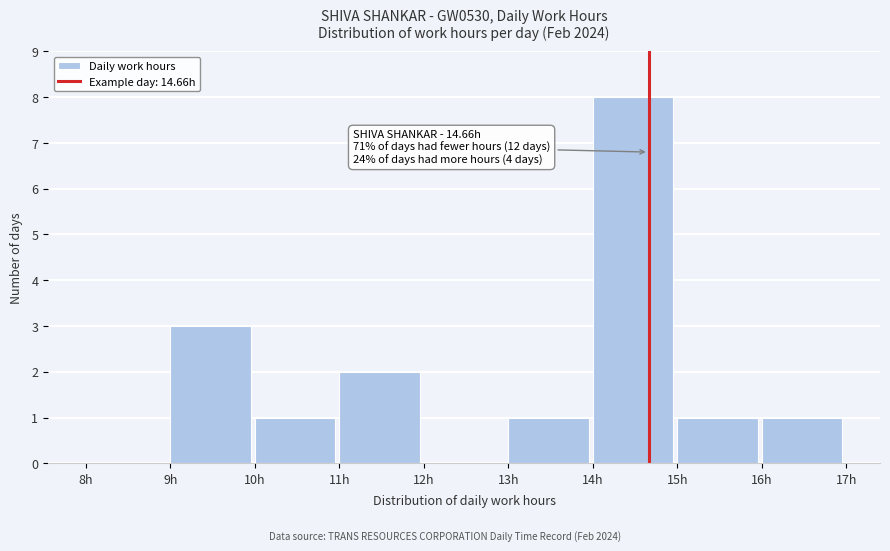

Over which range of the x-axis is the bar tallest?

14 to 15